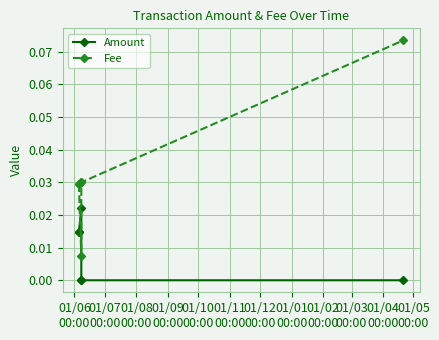

Rank the series by their maximum value, from lowest to highest.

Amount, Fee